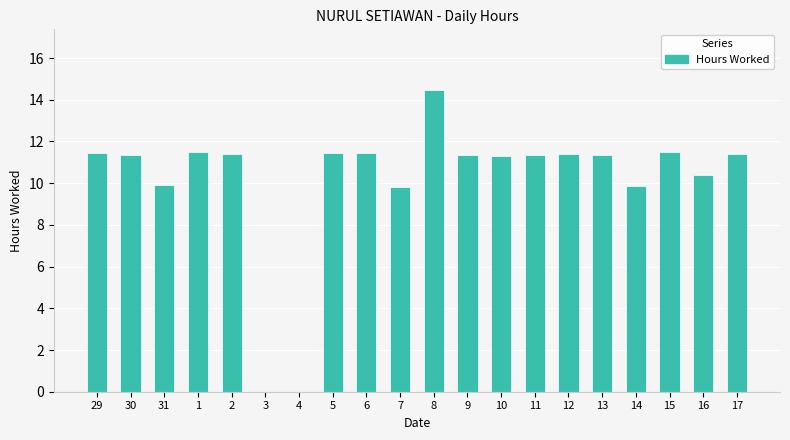

What is the sum of all values?

202.7